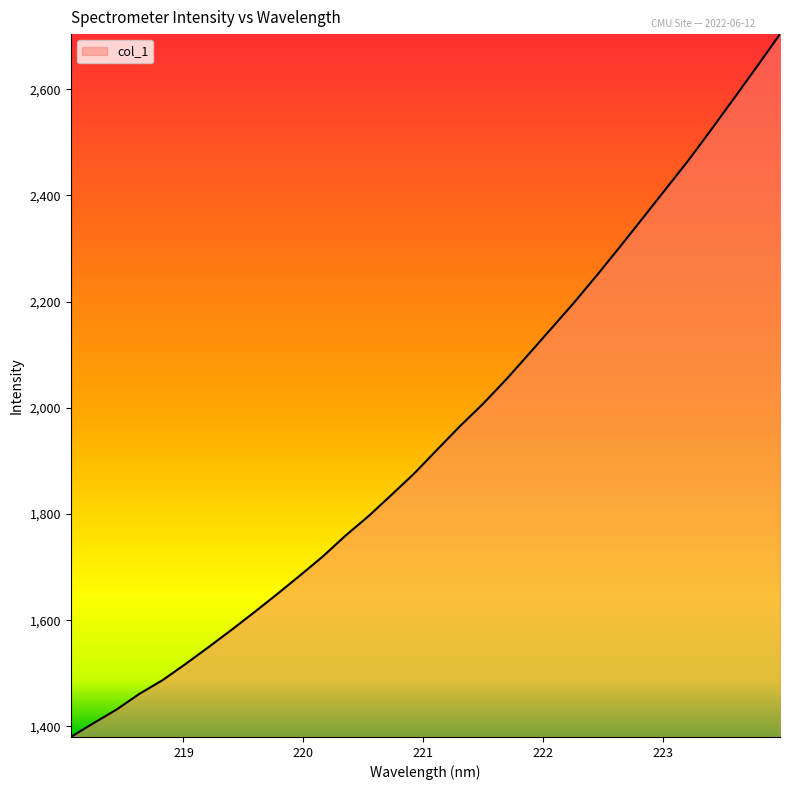

What is the greatest value displayed?

2703.6